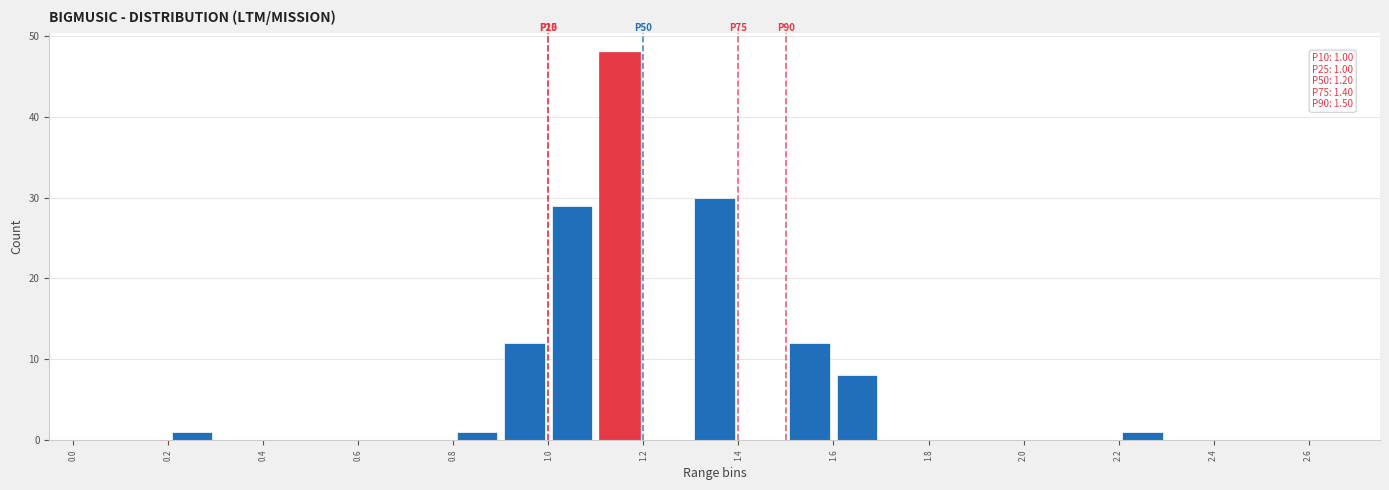

Over which range of the x-axis is the bar tallest?

1.1 to 1.2